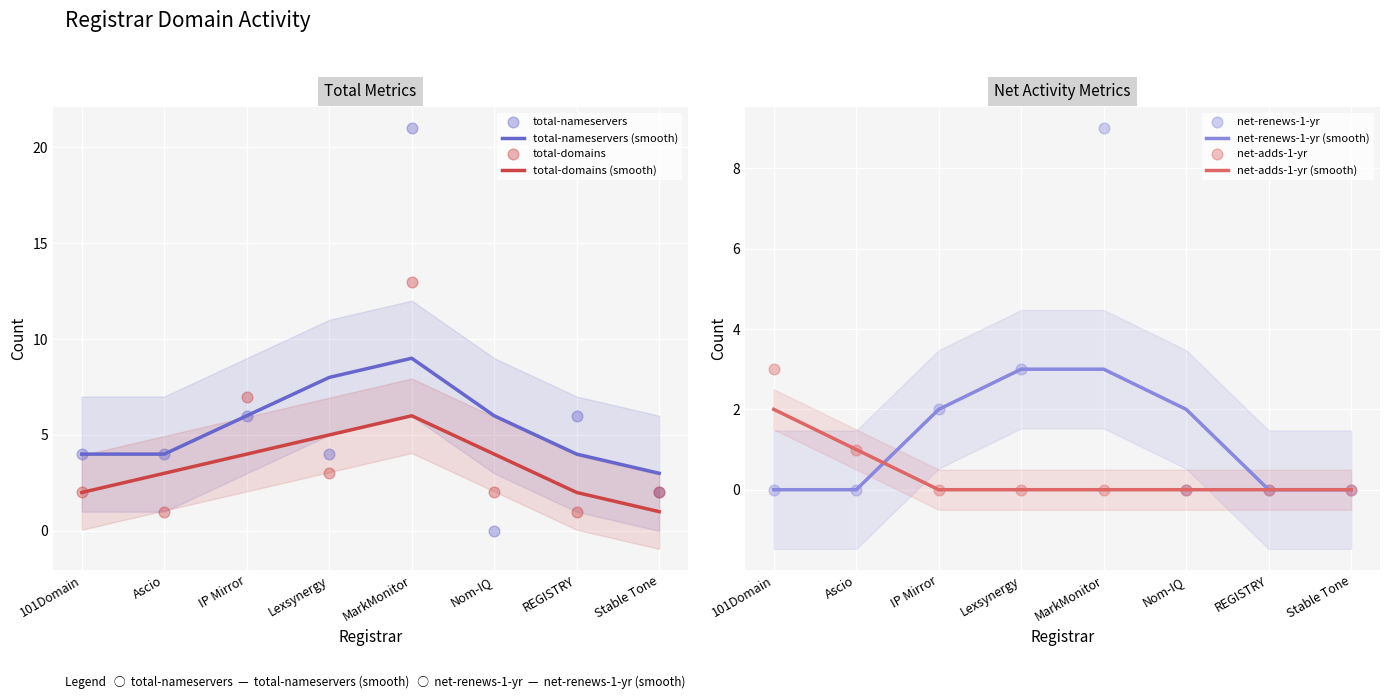

What are all the series names shown in the legend?

total-nameservers, total-domains, net-renews-1-yr, net-adds-1-yr